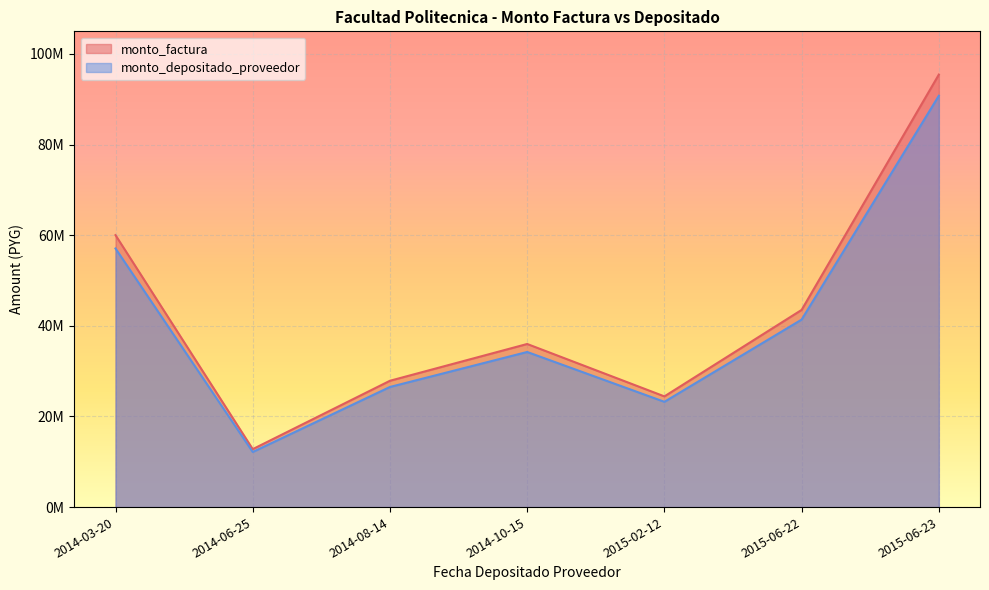

What is the total value across all series at 2015-02-12?

47654487